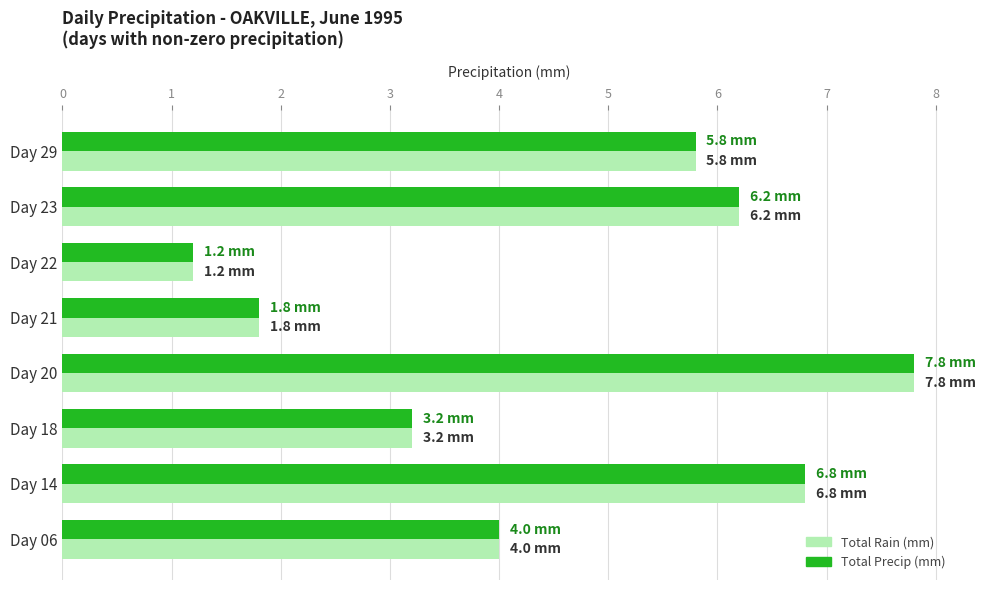

Is the value of Total Precip (mm) at Day 23 greater than the value of Total Rain (mm) at Day 21?

Yes